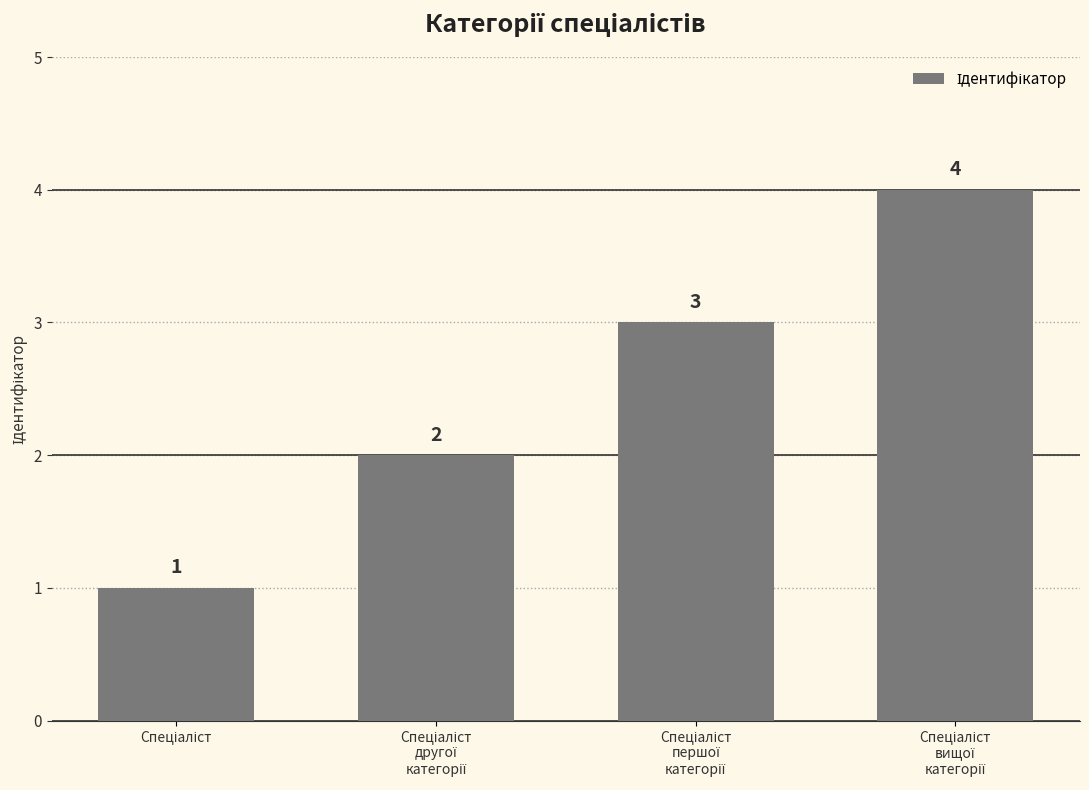

How many values are between 2 and 4?

3